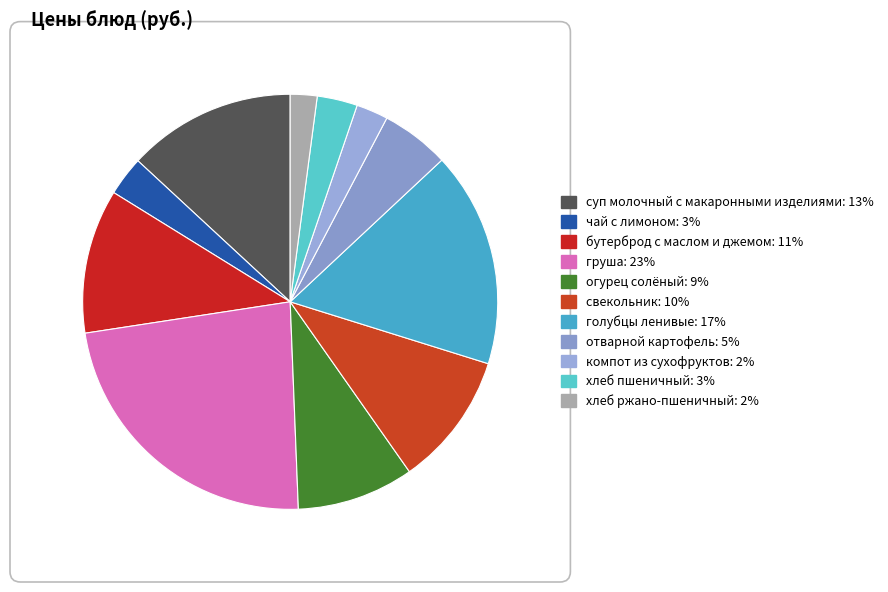

How many slices are in this pie chart?

11